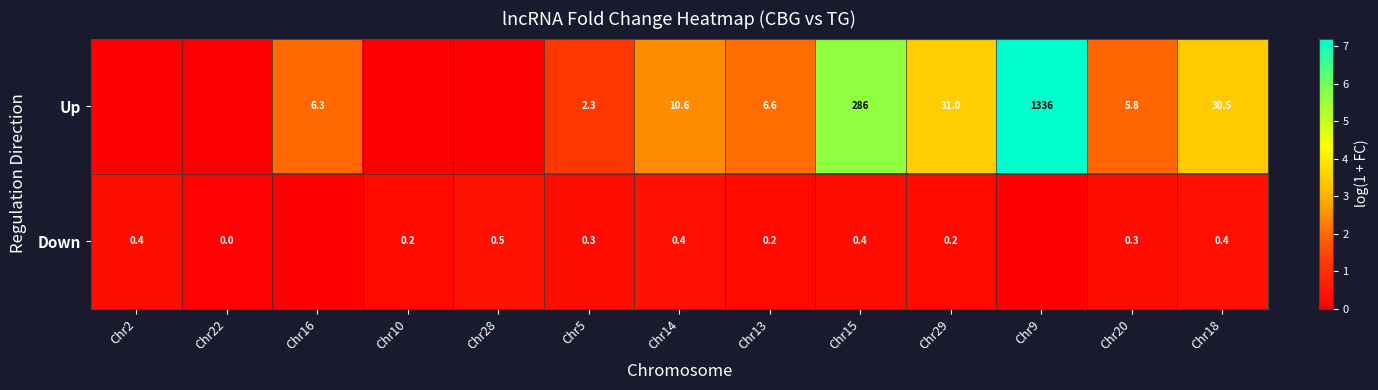

What is the sum of the Up values at Chr9 and Chr5?

1338.3